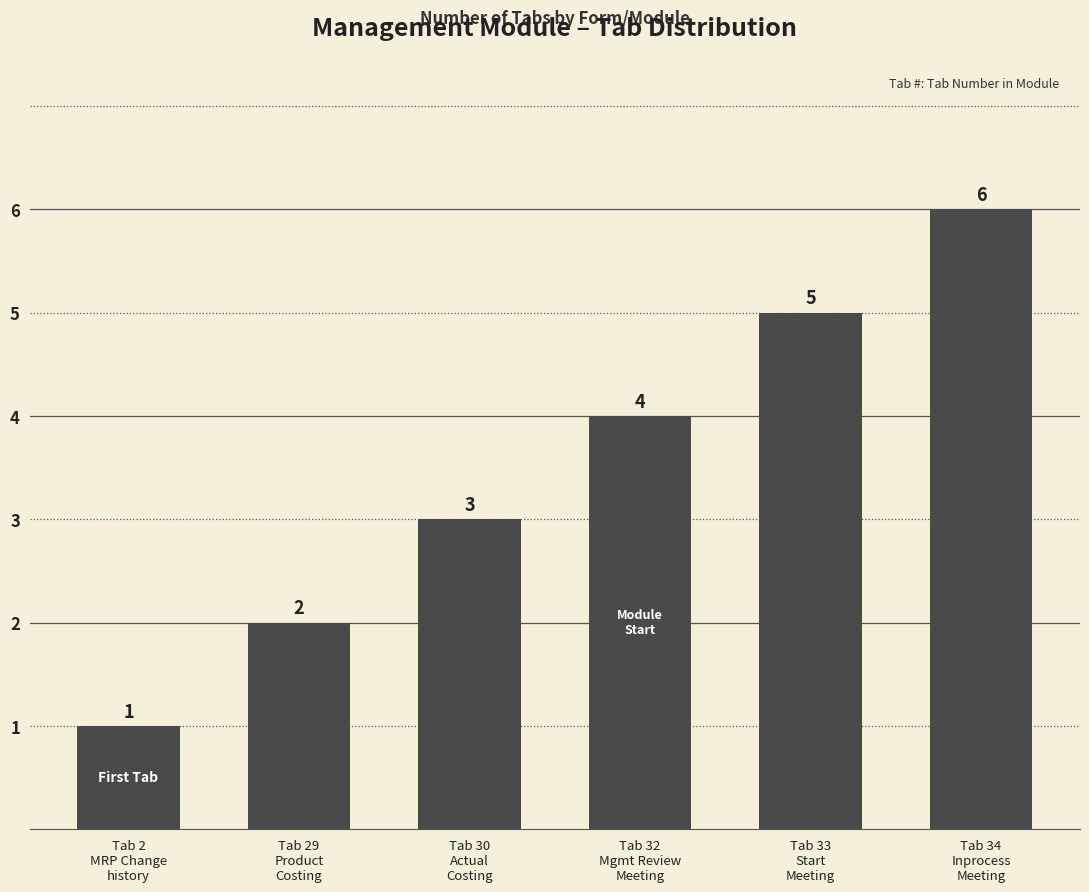

Rank the categories by value from highest to lowest.

Tab 34
Inprocess
Meeting, Tab 33
Start
Meeting, Tab 32
Mgmt Review
Meeting, Tab 30
Actual
Costing, Tab 29
Product
Costing, Tab 2
MRP Change
history